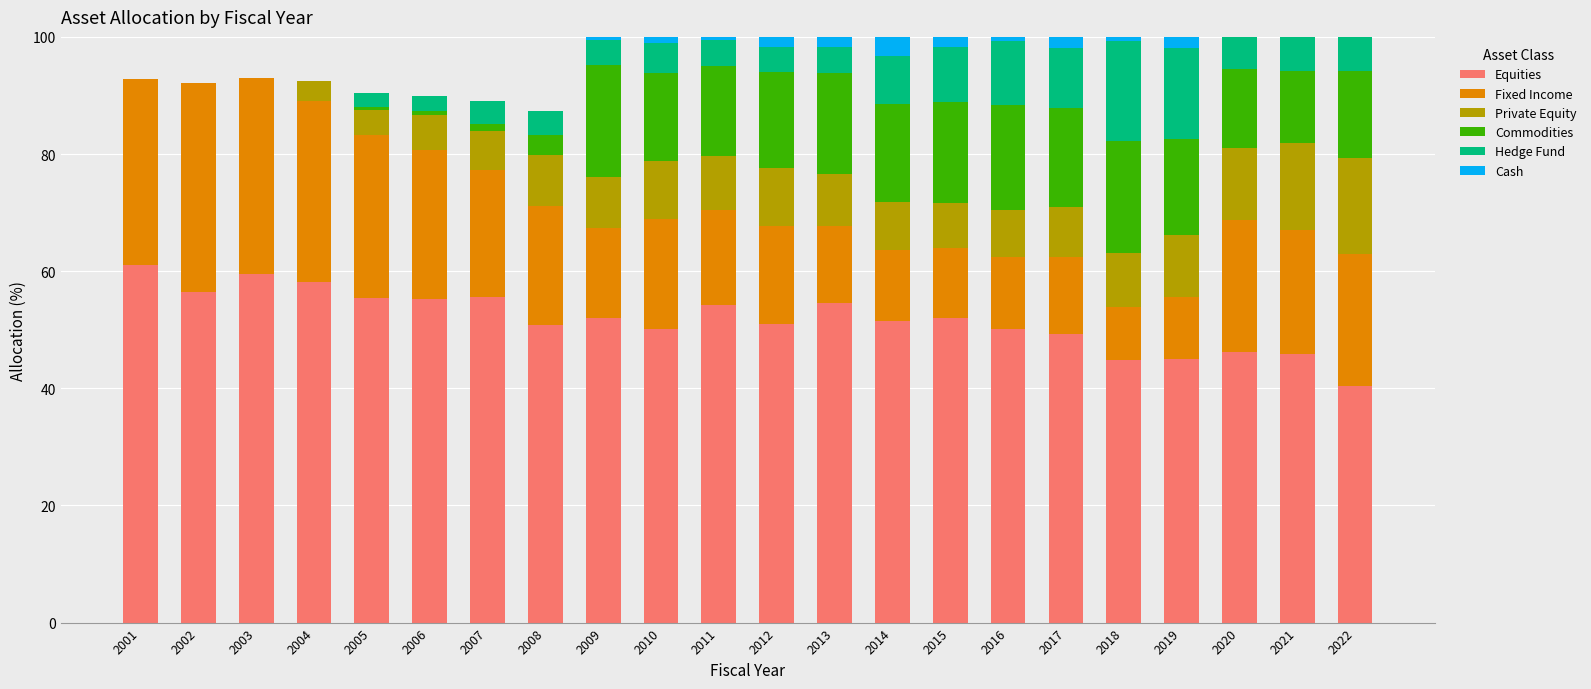

What is the total value across all series at 2004?

92.4